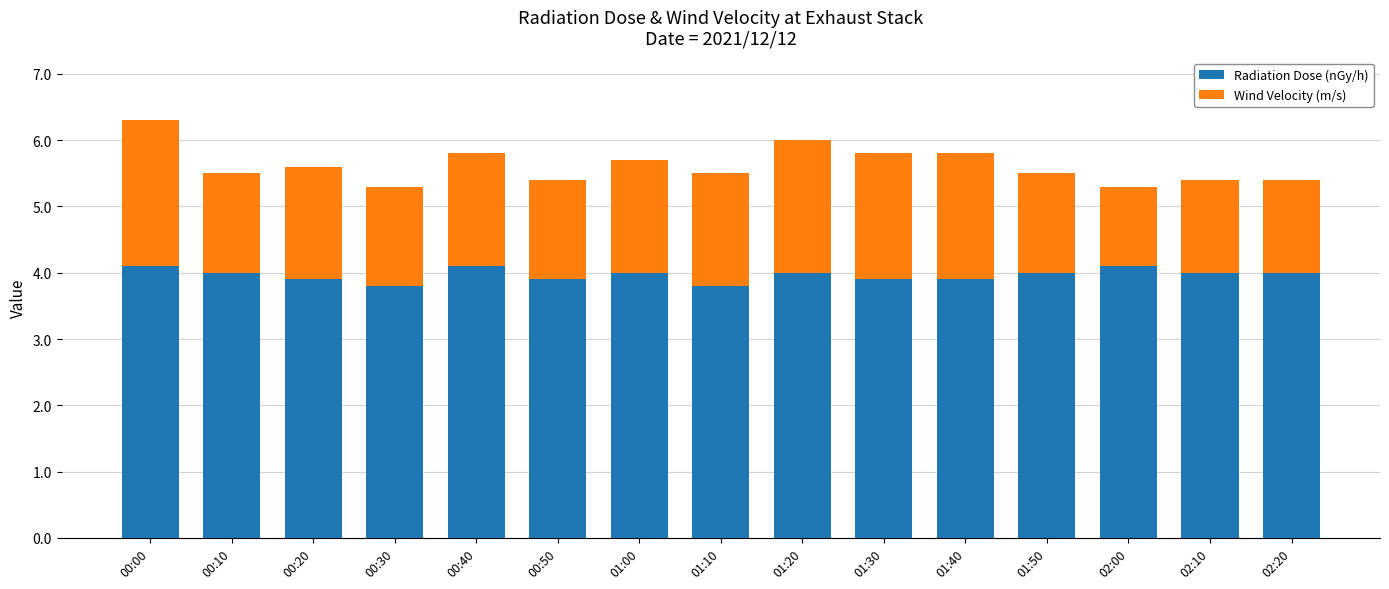

What is the maximum value for Radiation Dose (nGy/h)?

4.1